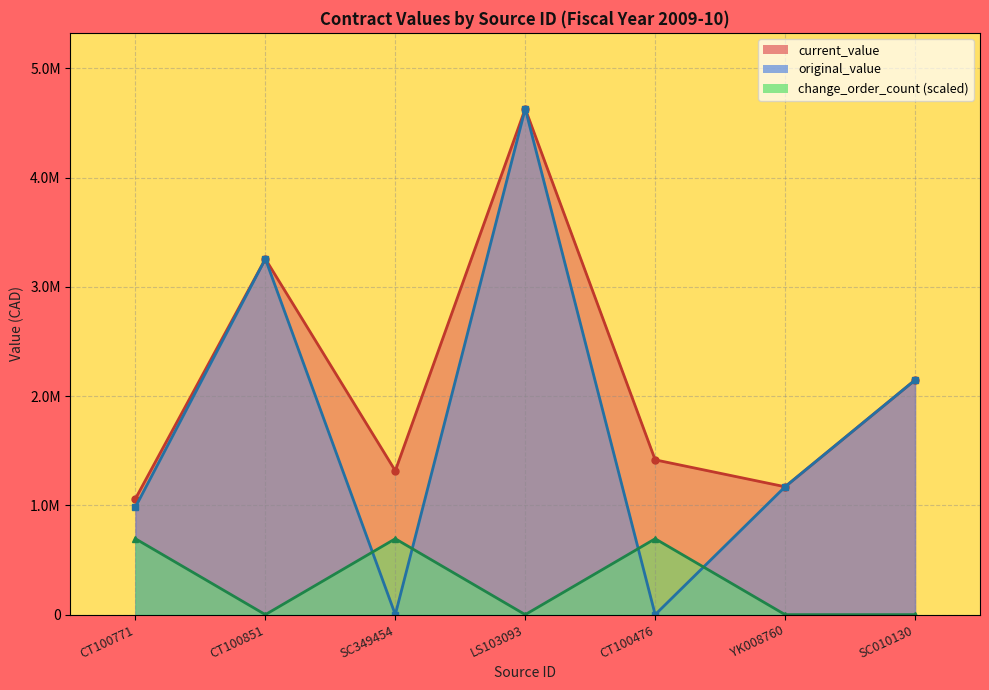

Rank the series by their maximum value, from highest to lowest.

current_value, original_value, change_order_count